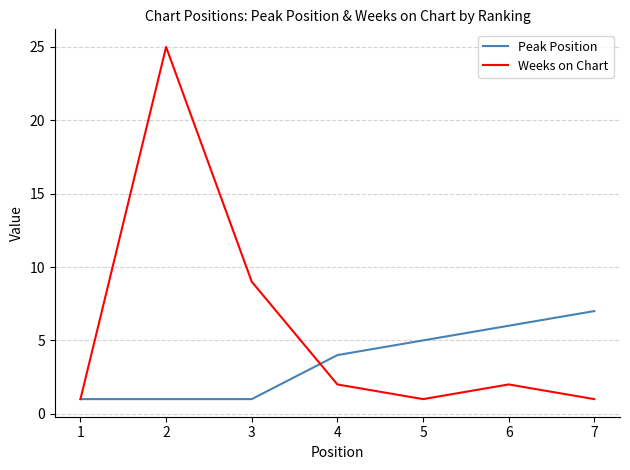

What is the maximum value for Peak Position?

7